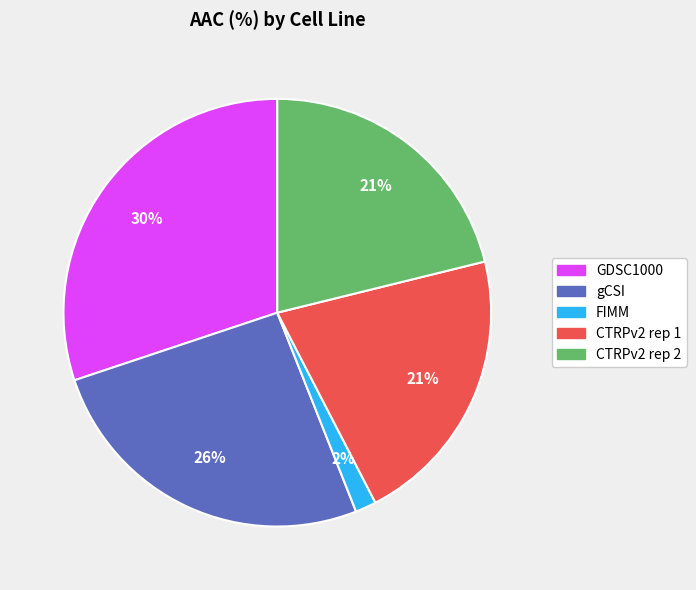

Which has a higher value, gCSI or CTRPv2 rep 1?

gCSI